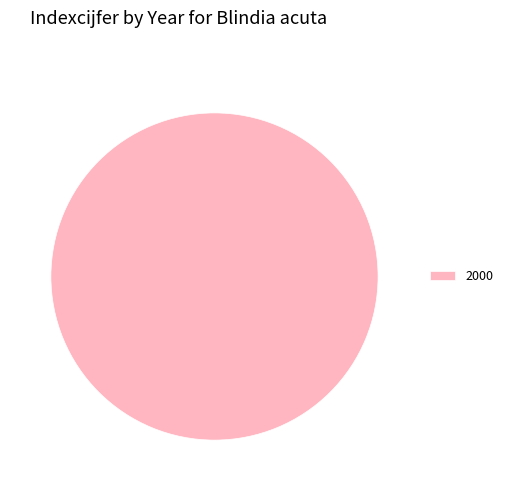

Rank the categories by value from highest to lowest.

2000